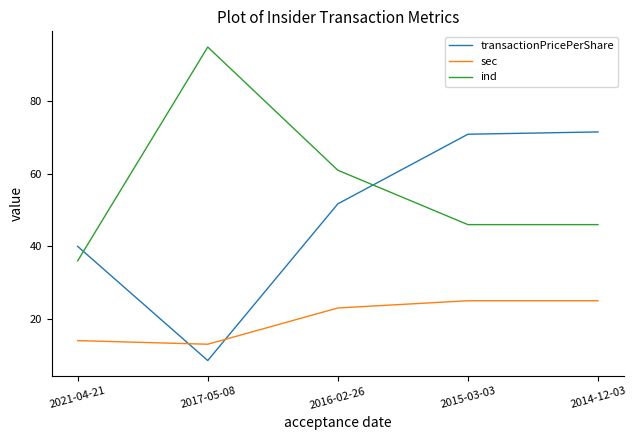

What is the total value across all series at 2021-04-21?

90.0